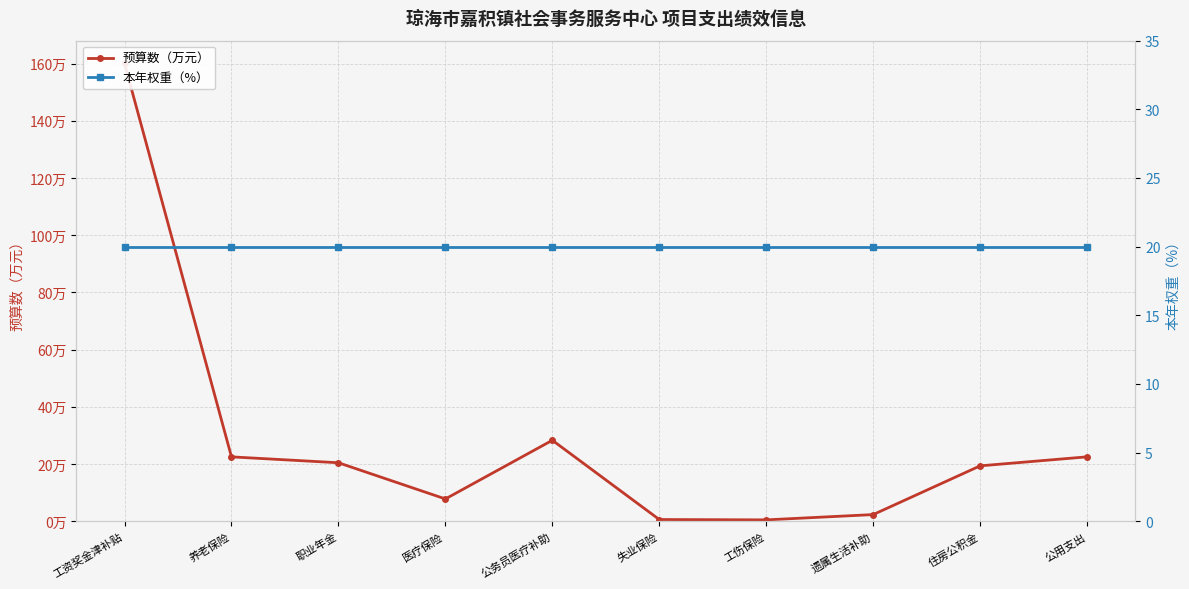

At which label does 预算数（万元） reach its peak?

工资奖金津补贴